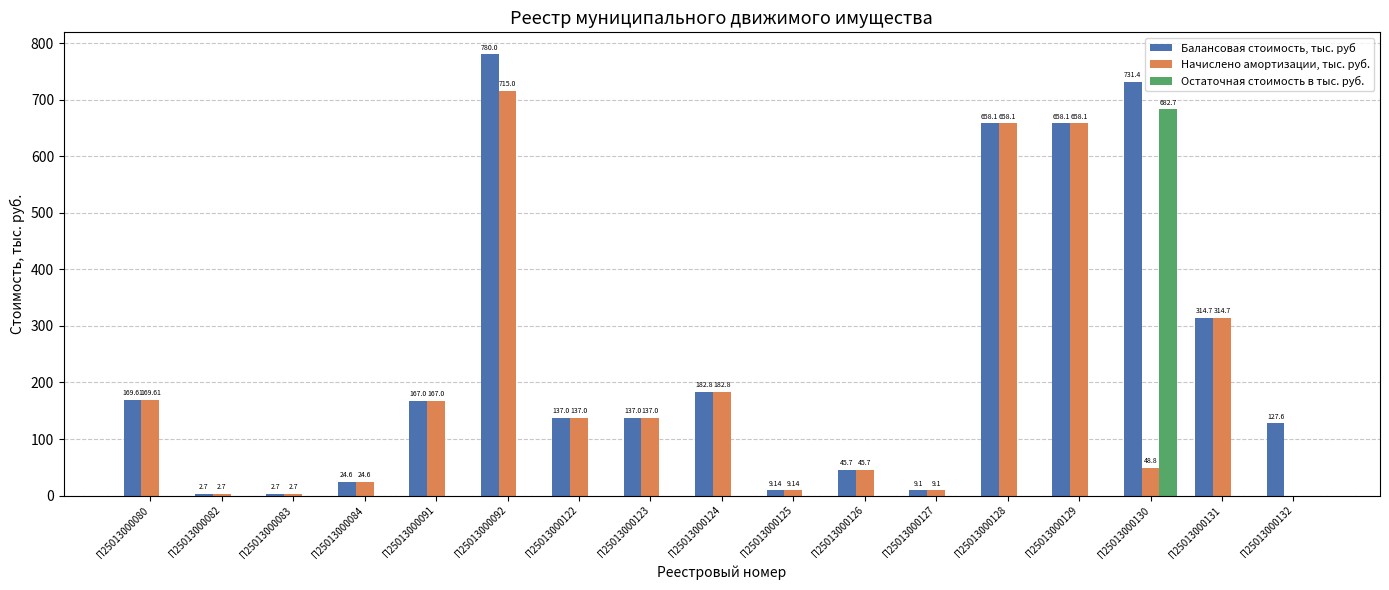

At which label does Начислено амортизации, тыс. руб. first exceed 137?

П25013000080